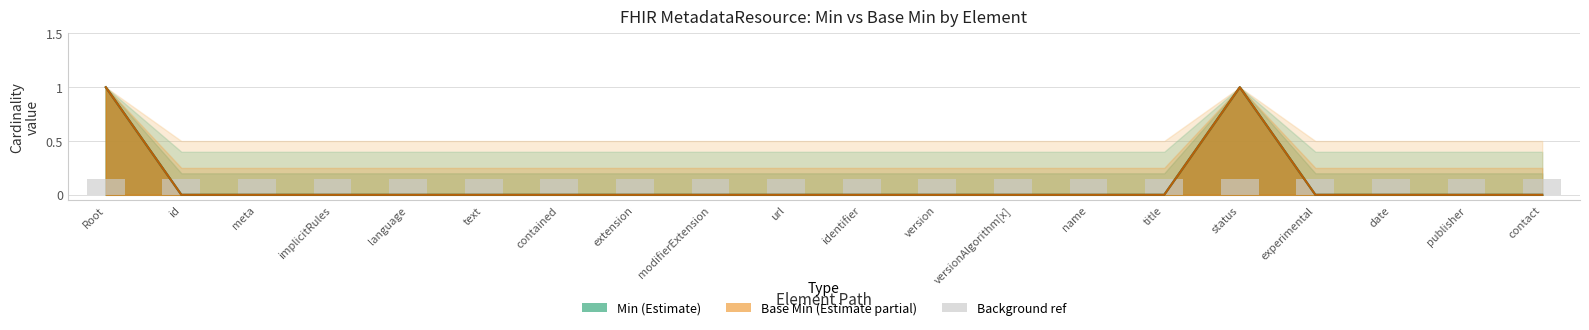

Where is Base Min nearest to the value 0?

id